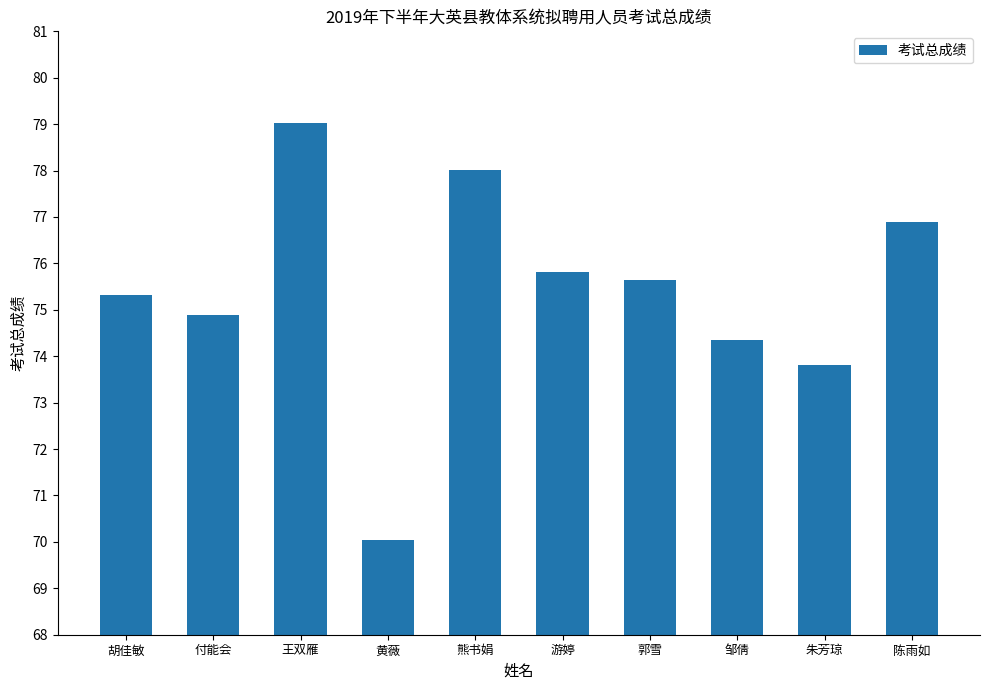

Rank the categories by value from lowest to highest.

黄薇, 朱芳琼, 邹倩, 付能会, 胡佳敏, 郭雪, 游婷, 陈雨如, 熊书娟, 王双雁